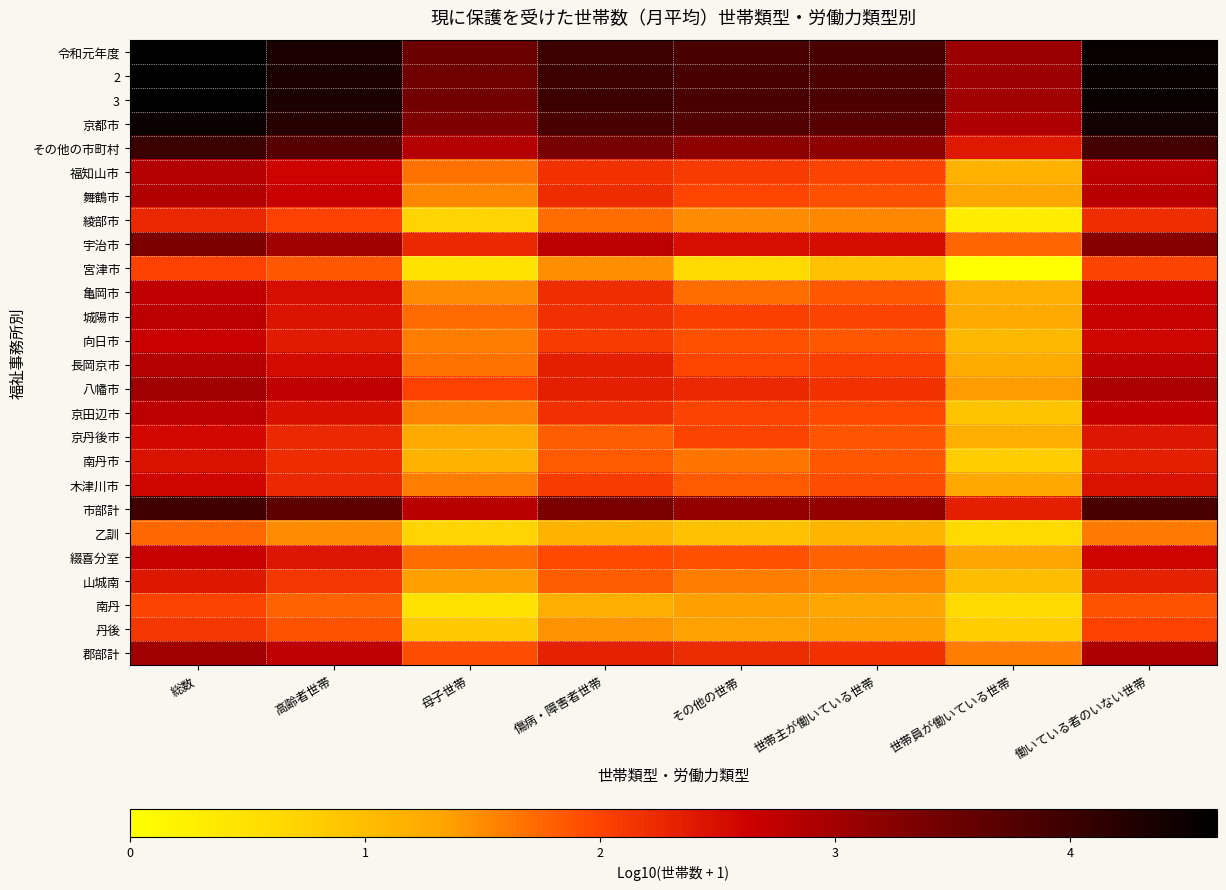

Reading left to right, extract all data points from this chart.

令和元年度: 総数=4.6	高齢者世帯=4.3	母子世帯=3.5	傷病・障害者世帯=4.0	その他の世帯=3.9	世帯主が働いている世帯=3.8	世帯員が働いている世帯=3.1	働いている者のいない世帯=4.5
2: 総数=4.6	高齢者世帯=4.3	母子世帯=3.5	傷病・障害者世帯=4.0	その他の世帯=3.9	世帯主が働いている世帯=3.8	世帯員が働いている世帯=3.0	働いている者のいない世帯=4.5
3: 総数=4.6	高齢者世帯=4.3	母子世帯=3.4	傷病・障害者世帯=4.0	その他の世帯=3.9	世帯主が働いている世帯=3.8	世帯員が働いている世帯=3.0	働いている者のいない世帯=4.5
京都市: 総数=4.5	高齢者世帯=4.2	母子世帯=3.3	傷病・障害者世帯=3.8	その他の世帯=3.8	世帯主が働いている世帯=3.7	世帯員が働いている世帯=2.9	働いている者のいない世帯=4.4
その他の市町村: 総数=4.0	高齢者世帯=3.7	母子世帯=2.9	傷病・障害者世帯=3.4	その他の世帯=3.2	世帯主が働いている世帯=3.2	世帯員が働いている世帯=2.4	働いている者のいない世帯=3.9
福知山市: 総数=2.9	高齢者世帯=2.6	母子世帯=1.7	傷病・障害者世帯=2.2	その他の世帯=2.1	世帯主が働いている世帯=2.0	世帯員が働いている世帯=1.1	働いている者のいない世帯=2.8
舞鶴市: 総数=2.9	高齢者世帯=2.7	母子世帯=1.5	傷病・障害者世帯=2.2	その他の世帯=2.0	世帯主が働いている世帯=1.9	世帯員が働いている世帯=1.3	働いている者のいない世帯=2.8
綾部市: 総数=2.3	高齢者世帯=2.0	母子世帯=0.7	傷病・障害者世帯=1.7	その他の世帯=1.5	世帯主が働いている世帯=1.5	世帯員が働いている世帯=0.3	働いている者のいない世帯=2.2
宇治市: 総数=3.3	高齢者世帯=3.0	母子世帯=2.2	傷病・障害者世帯=2.8	その他の世帯=2.5	世帯主が働いている世帯=2.5	世帯員が働いている世帯=1.8	働いている者のいない世帯=3.2
宮津市: 総数=2.0	高齢者世帯=1.9	母子世帯=0.5	傷病・障害者世帯=1.5	その他の世帯=0.6	世帯主が働いている世帯=1.0	世帯員が働いている世帯=0.0	働いている者のいない世帯=2.0
亀岡市: 総数=2.7	高齢者世帯=2.5	母子世帯=1.5	傷病・障害者世帯=2.2	その他の世帯=1.7	世帯主が働いている世帯=1.9	世帯員が働いている世帯=1.2	働いている者のいない世帯=2.7
城陽市: 総数=2.8	高齢者世帯=2.4	母子世帯=1.7	傷病・障害者世帯=2.2	その他の世帯=2.0	世帯主が働いている世帯=2.0	世帯員が働いている世帯=1.3	働いている者のいない世帯=2.7
向日市: 総数=2.7	高齢者世帯=2.4	母子世帯=1.6	傷病・障害者世帯=2.1	その他の世帯=1.9	世帯主が働いている世帯=1.9	世帯員が働いている世帯=1.1	働いている者のいない世帯=2.6
長岡京市: 総数=2.8	高齢者世帯=2.5	母子世帯=1.7	傷病・障害者世帯=2.3	その他の世帯=2.0	世帯主が働いている世帯=2.0	世帯員が働いている世帯=1.2	働いている者のいない世帯=2.8
八幡市: 総数=3.0	高齢者世帯=2.7	母子世帯=2.0	傷病・障害者世帯=2.3	その他の世帯=2.3	世帯主が働いている世帯=2.2	世帯員が働いている世帯=1.4	働いている者のいない世帯=2.9
京田辺市: 総数=2.8	高齢者世帯=2.5	母子世帯=1.6	傷病・障害者世帯=2.2	その他の世帯=2.0	世帯主が働いている世帯=2.0	世帯員が働いている世帯=0.9	働いている者のいない世帯=2.7
京丹後市: 総数=2.6	高齢者世帯=2.3	母子世帯=1.3	傷病・障害者世帯=1.8	その他の世帯=2.0	世帯主が働いている世帯=1.9	世帯員が働いている世帯=1.2	働いている者のいない世帯=2.4
南丹市: 総数=2.5	高齢者世帯=2.2	母子世帯=1.1	傷病・障害者世帯=1.8	その他の世帯=1.7	世帯主が働いている世帯=1.9	世帯員が働いている世帯=0.8	働いている者のいない世帯=2.3
木津川市: 総数=2.6	高齢者世帯=2.2	母子世帯=1.6	傷病・障害者世帯=2.1	その他の世帯=1.8	世帯主が働いている世帯=1.9	世帯員が働いている世帯=1.3	働いている者のいない世帯=2.5
市部計: 総数=3.9	高齢者世帯=3.7	母子世帯=2.8	傷病・障害者世帯=3.3	その他の世帯=3.1	世帯主が働いている世帯=3.1	世帯員が働いている世帯=2.3	働いている者のいない世帯=3.9
乙訓: 総数=1.7	高齢者世帯=1.5	母子世帯=0.7	傷病・障害者世帯=1.1	その他の世帯=1.0	世帯主が働いている世帯=1.1	世帯員が働いている世帯=0.6	働いている者のいない世帯=1.6
綴喜分室: 総数=2.7	高齢者世帯=2.4	母子世帯=1.7	傷病・障害者世帯=2.0	その他の世帯=1.9	世帯主が働いている世帯=1.8	世帯員が働いている世帯=1.3	働いている者のいない世帯=2.6
山城南: 総数=2.4	高齢者世帯=2.1	母子世帯=1.4	傷病・障害者世帯=1.8	その他の世帯=1.6	世帯主が働いている世帯=1.5	世帯員が働いている世帯=1.0	働いている者のいない世帯=2.3
南丹: 総数=2.0	高齢者世帯=1.8	母子世帯=0.5	傷病・障害者世帯=1.2	その他の世帯=1.4	世帯主が働いている世帯=1.3	世帯員が働いている世帯=0.6	働いている者のいない世帯=1.9
丹後: 総数=2.1	高齢者世帯=1.9	母子世帯=0.8	傷病・障害者世帯=1.5	その他の世帯=1.3	世帯主が働いている世帯=1.4	世帯員が働いている世帯=0.8	働いている者のいない世帯=2.0
郡部計: 総数=3.0	高齢者世帯=2.8	母子世帯=1.9	傷病・障害者世帯=2.3	その他の世帯=2.2	世帯主が働いている世帯=2.2	世帯員が働いている世帯=1.6	働いている者のいない世帯=2.9